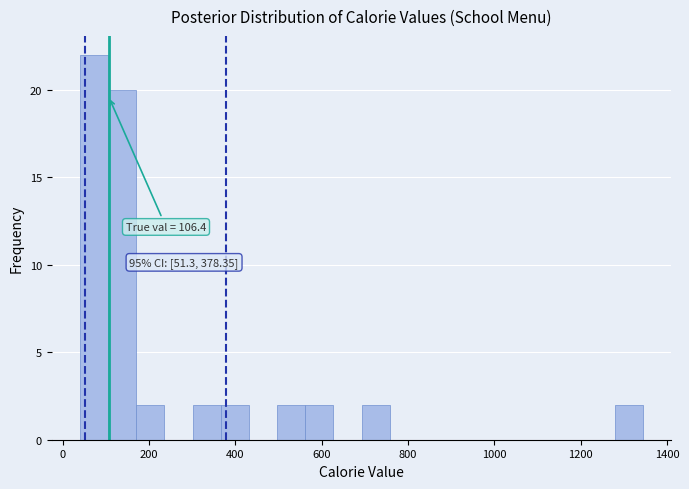

Around what value on the x-axis is the tallest bar? Give the approximate position of its centre, as read against the axis.

80